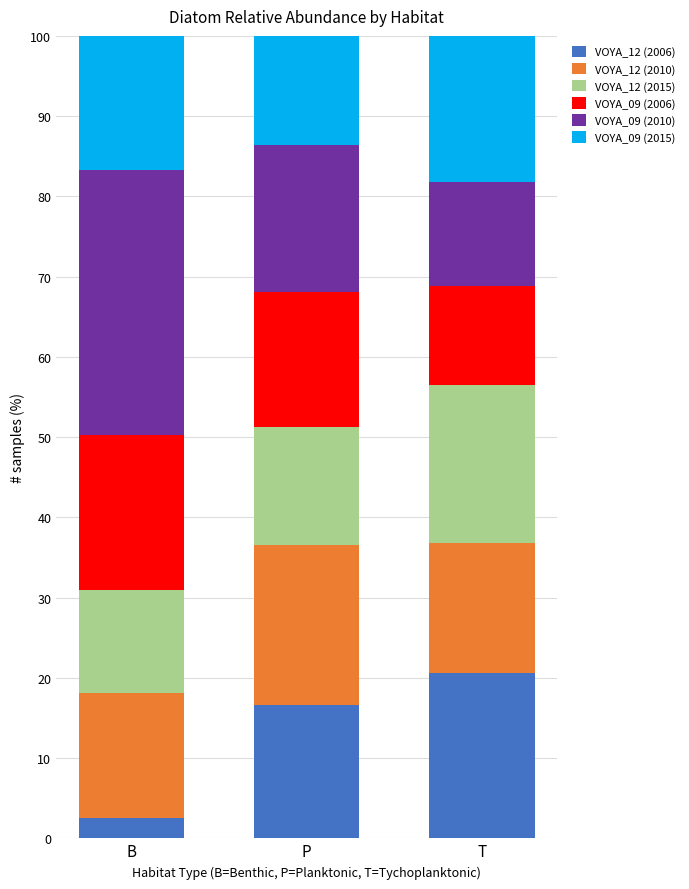

Which category has the lowest value in the VOYA_12 (2006) series?

B